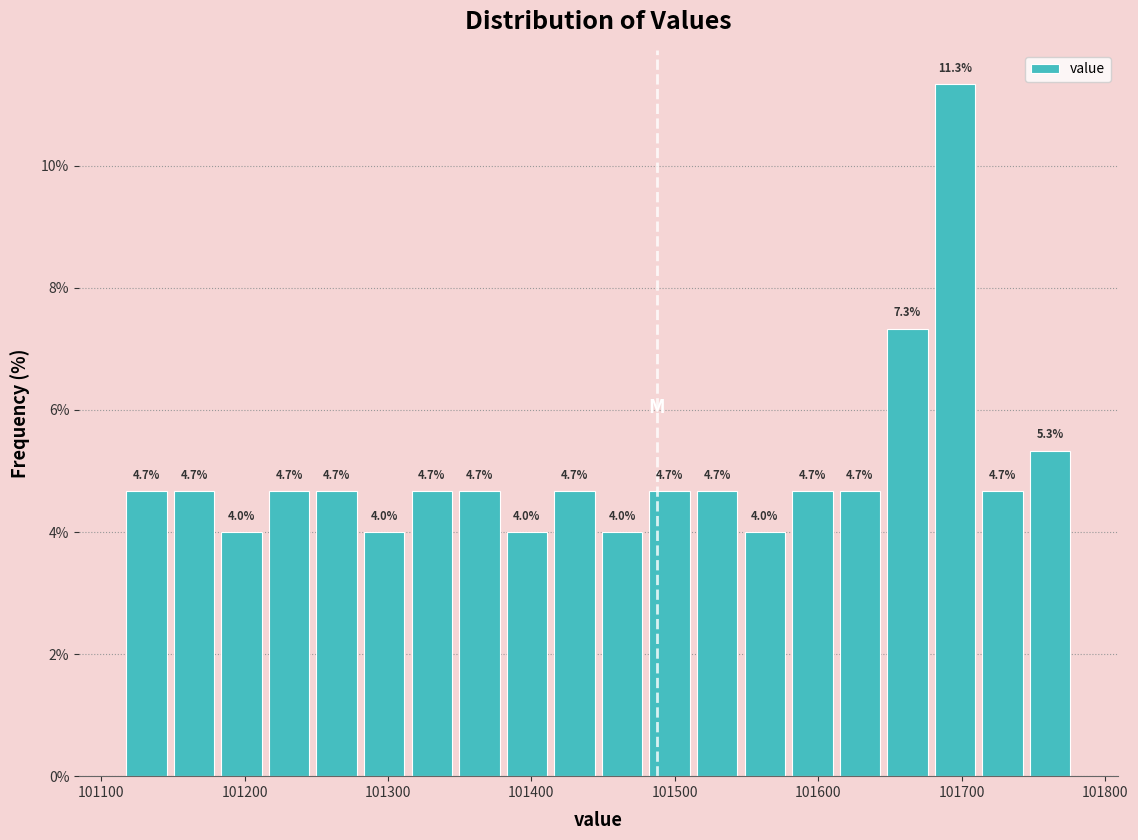

Read against the x-axis, roughly where is the centre of the tallest bar?

101700